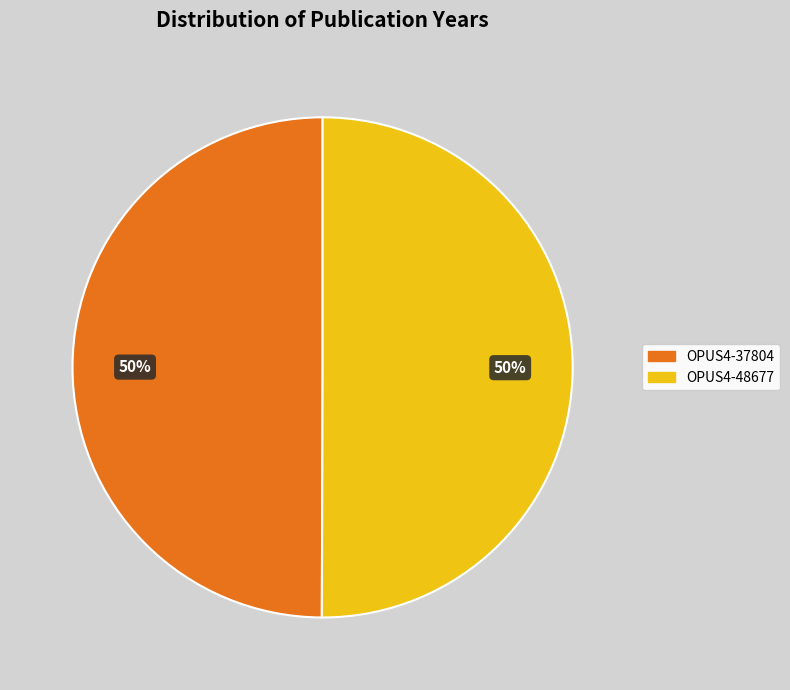

Is it true that OPUS4-48677 is 45% of the pie?

False